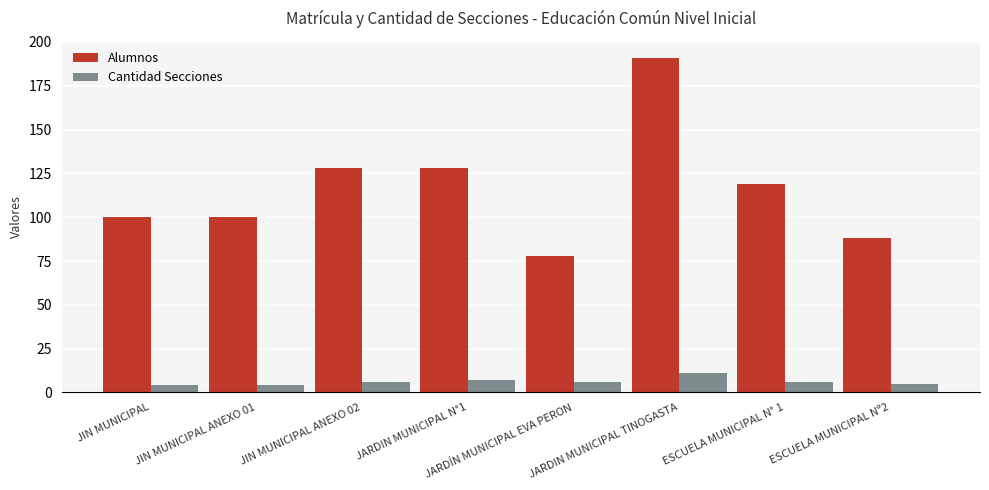

Count the number of categories in the chart.

8